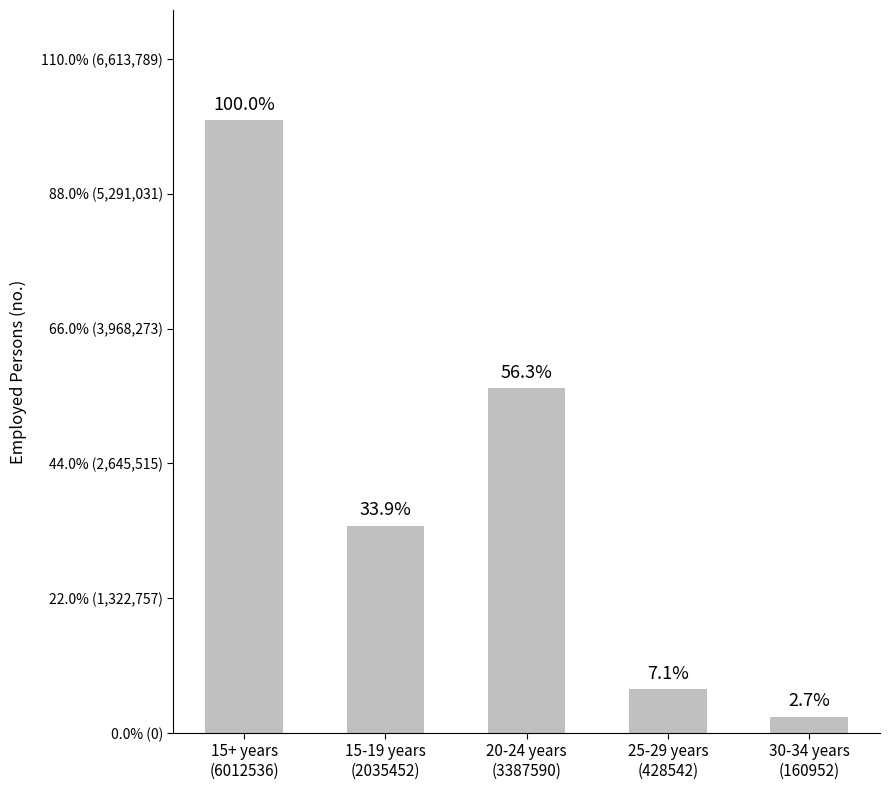

The value at 15+ years
(6012536) is 10610484. True or false?

False